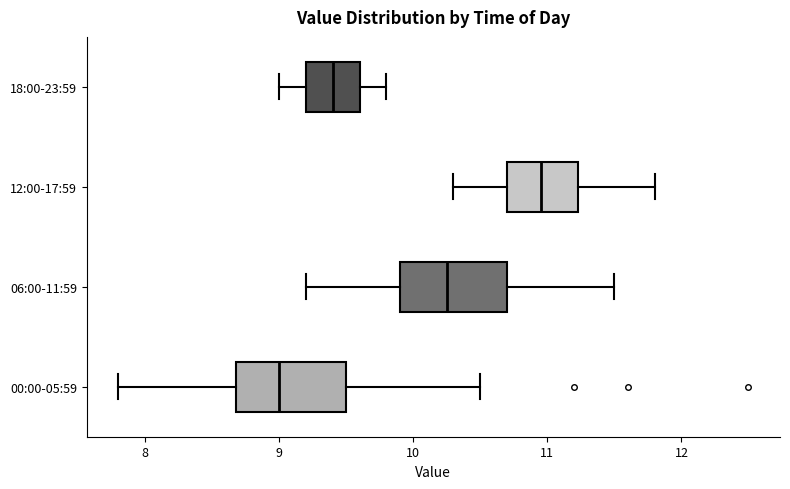

Reading bottom to top, read every box against the x-axis: the position of its median line, the range the box covers, and the ends of its whiskers. The values are not printed on the chart, so give them approximately, as read against the axis.

00:00-05:59: median 9.0, box 8.7 to 9.5, whiskers 7.8 to 10.5
06:00-11:59: median 10.3, box 9.9 to 10.7, whiskers 9.2 to 11.5
12:00-17:59: median 11.0, box 10.7 to 11.2, whiskers 10.3 to 11.8
18:00-23:59: median 9.4, box 9.2 to 9.6, whiskers 9.0 to 9.8